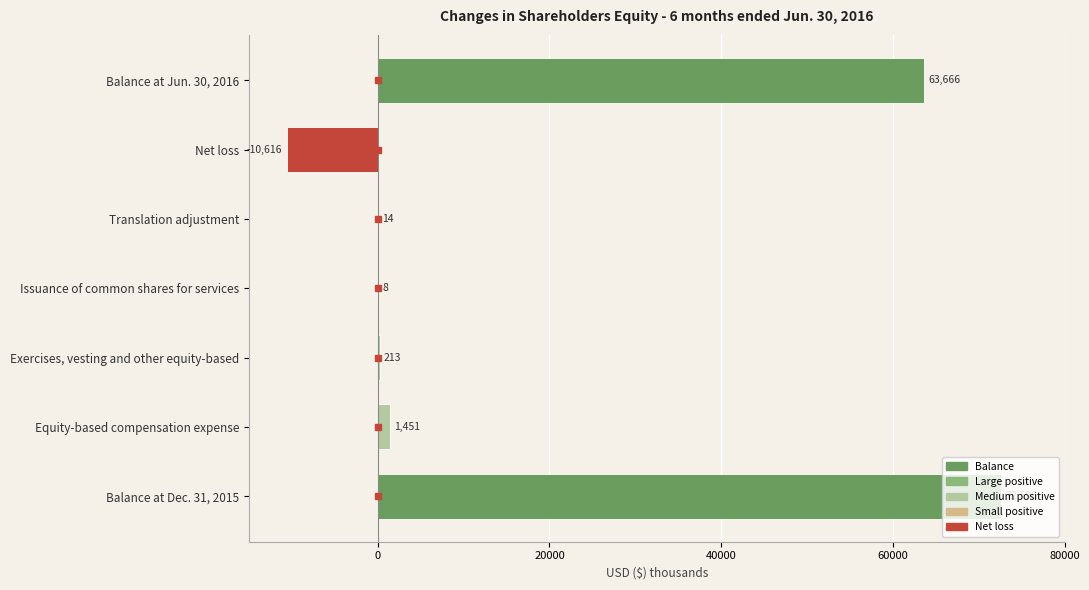

Where is the data nearest to the value 30990?

Equity-based compensation expense